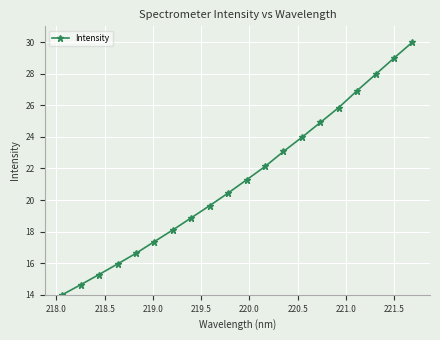

What is the value of the 1st point from the left?

14.0